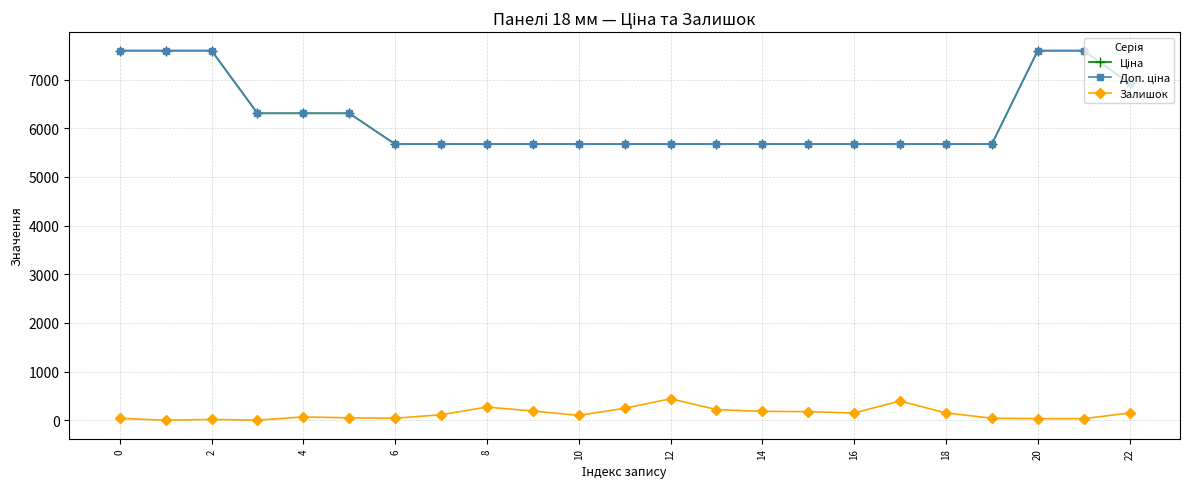

Is this an area chart (filled region under the line)?

No